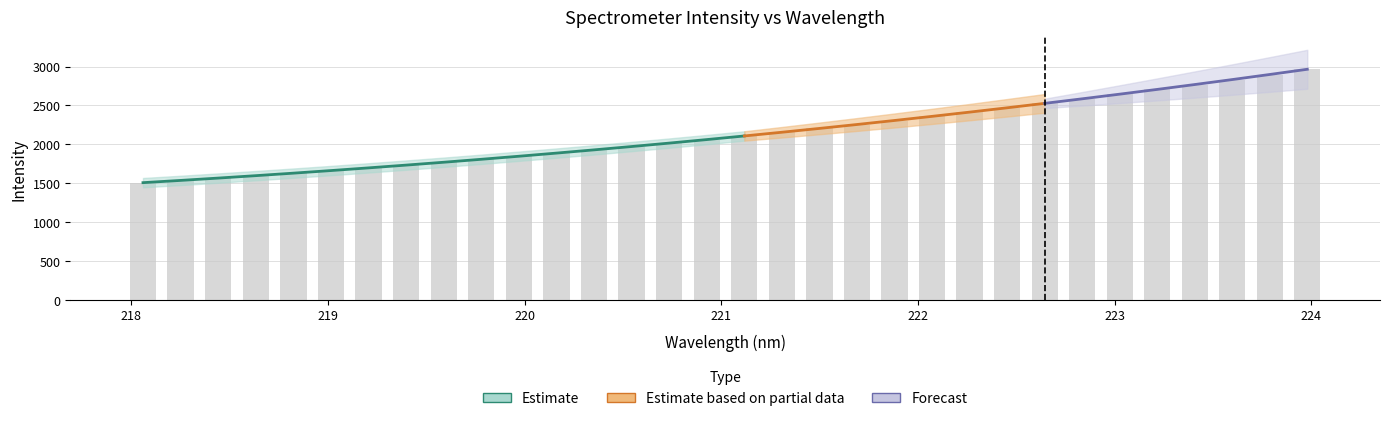

What is the value of the 11th bar from the left?

1847.9